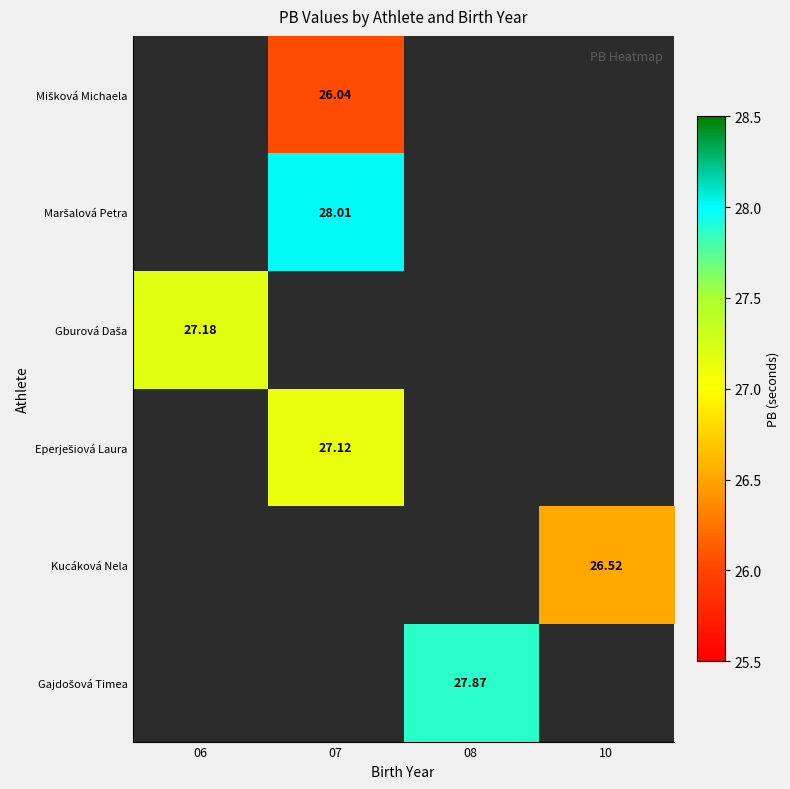

Which series has the widest spread of values?

Gburová Daša